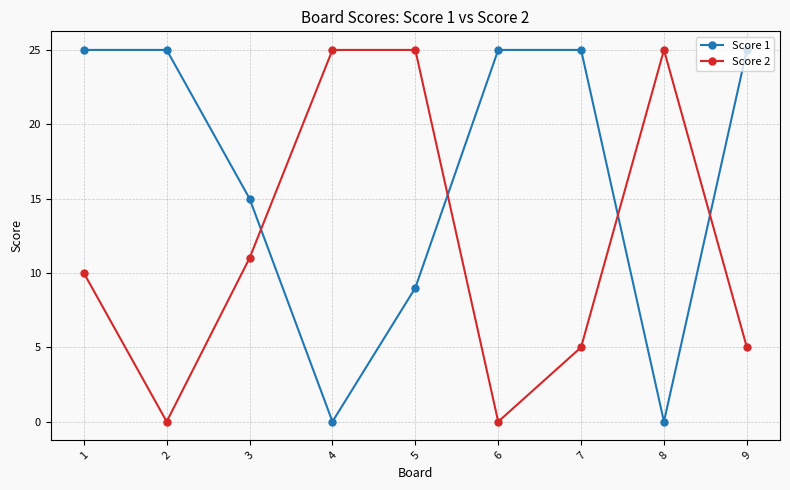

At which category is the sum across all series the highest?

1